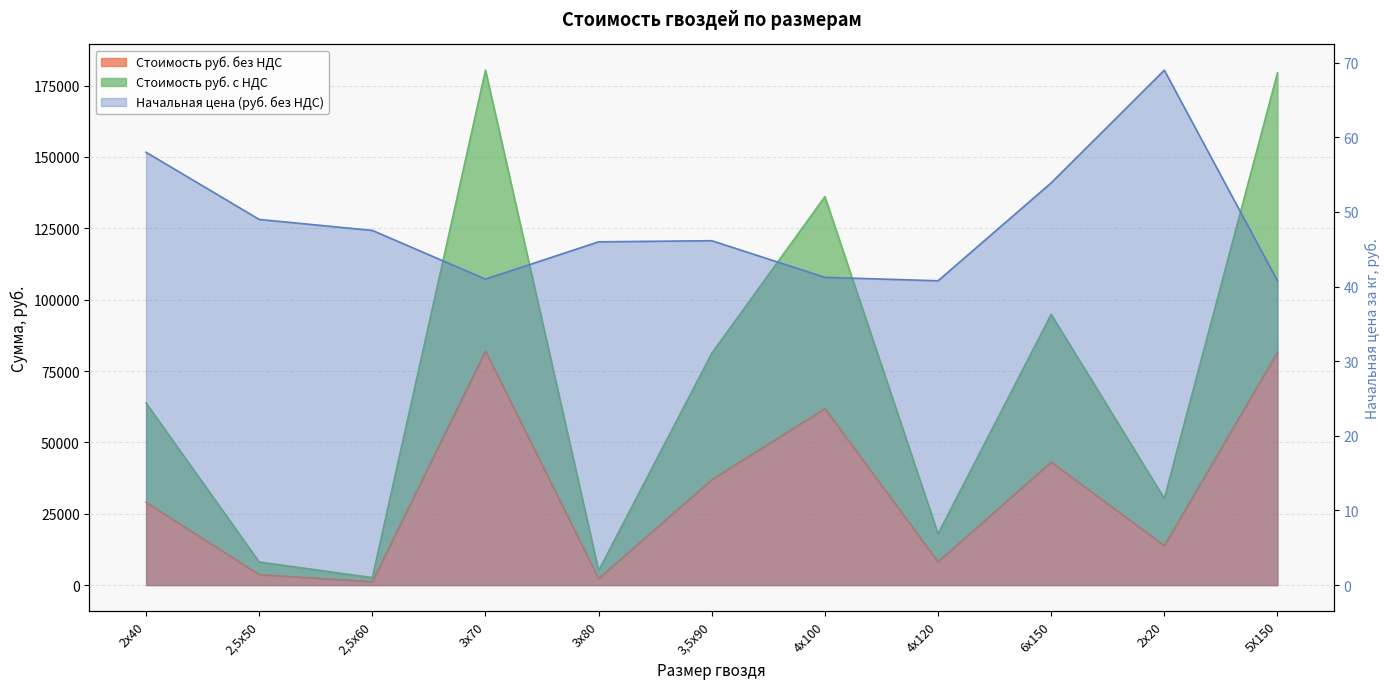

At which category is the sum across all series the highest?

3х70